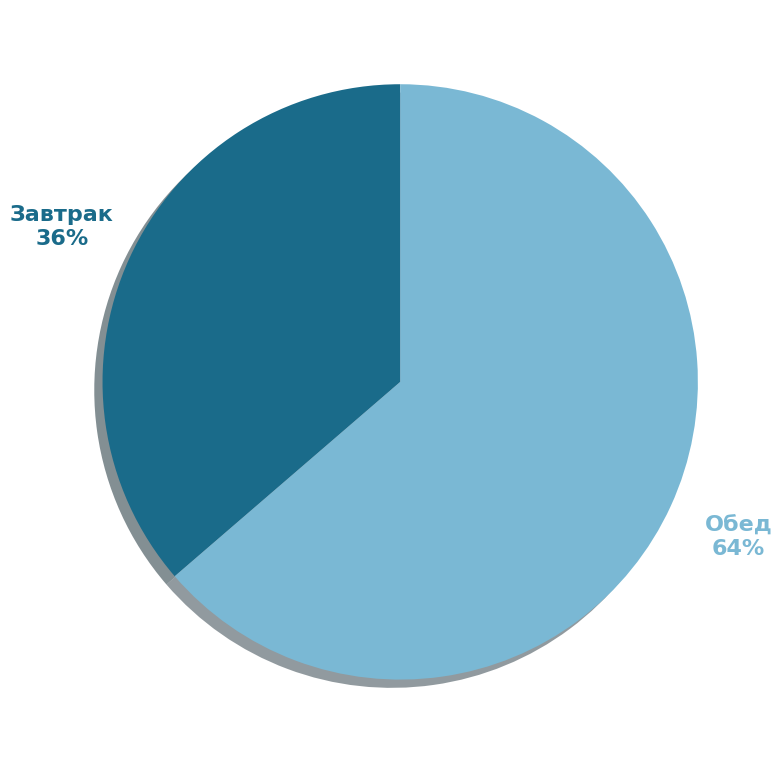

How many segments does this pie chart have?

2